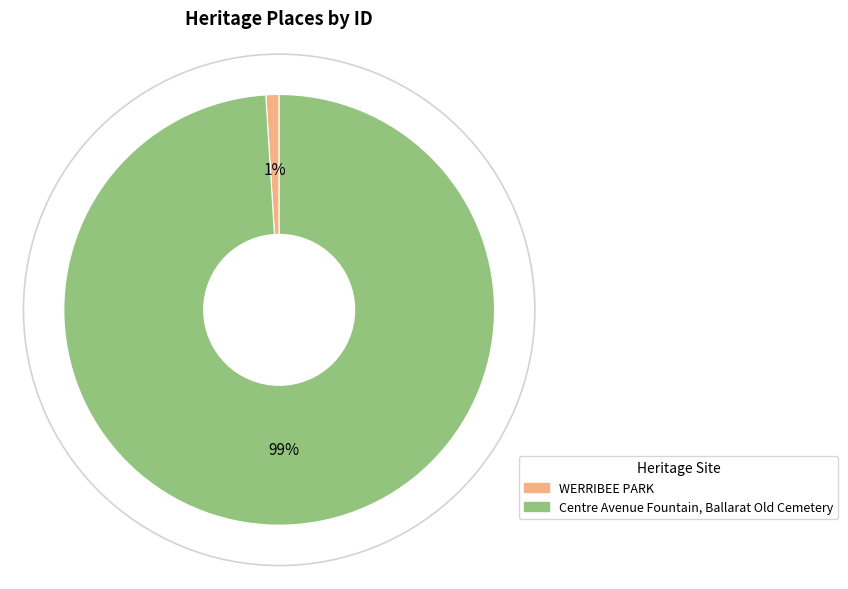

What percentage is the WERRIBEE PARK slice, to the nearest percent?

1%